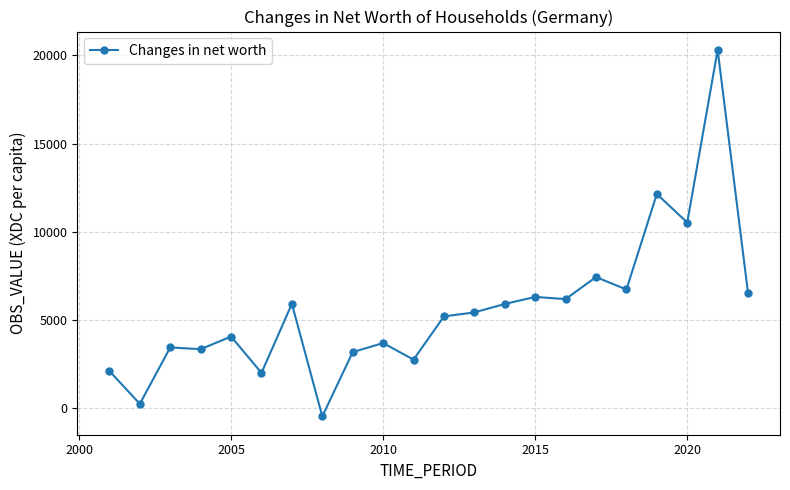

True or false: the data has more than 1 interior local peaks.

True